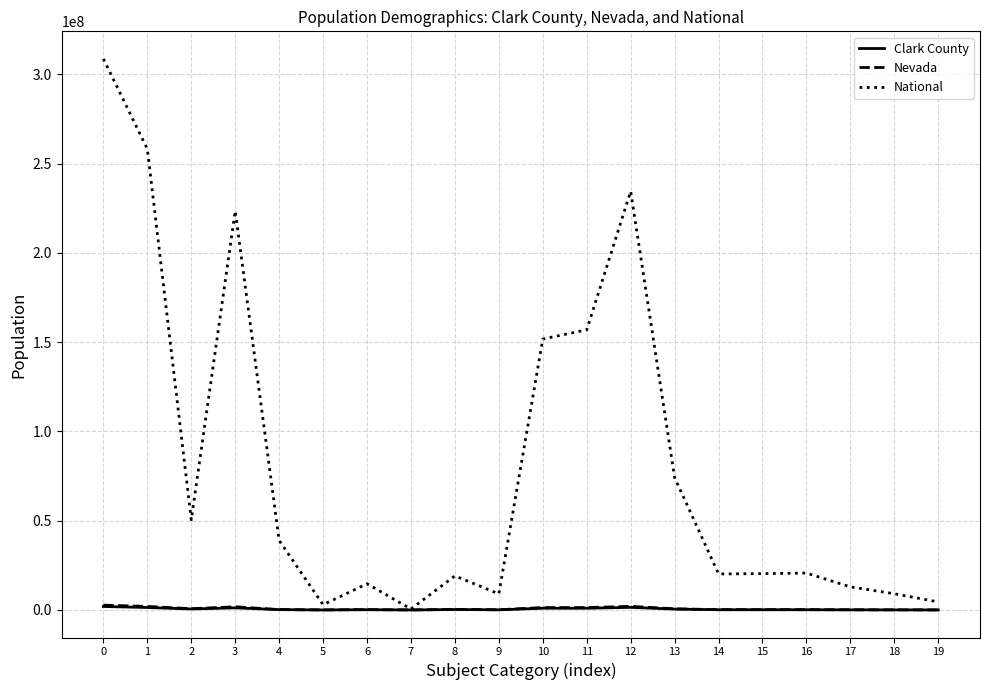

The Nevada series shows 35554 at 19. True or false?

True